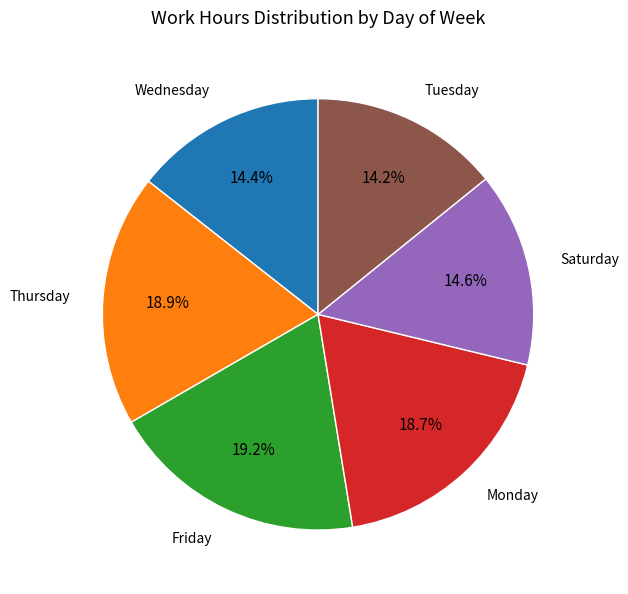

Does any single category account for the majority?

No